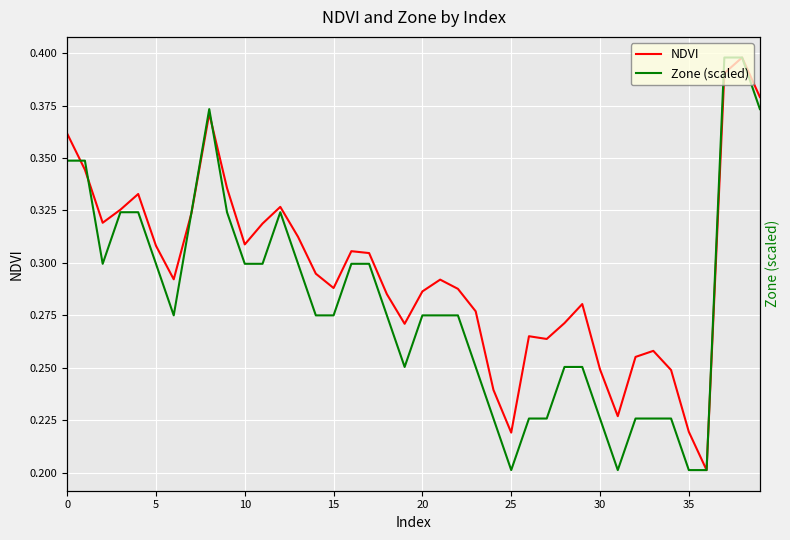

True or false: Zone (scaled) has more than 2 interior local peaks.

False